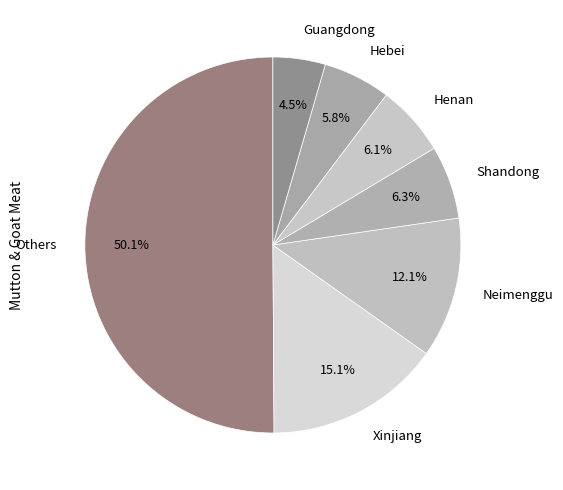

Is the sum of Guangdong and Hebei greater than half?

No